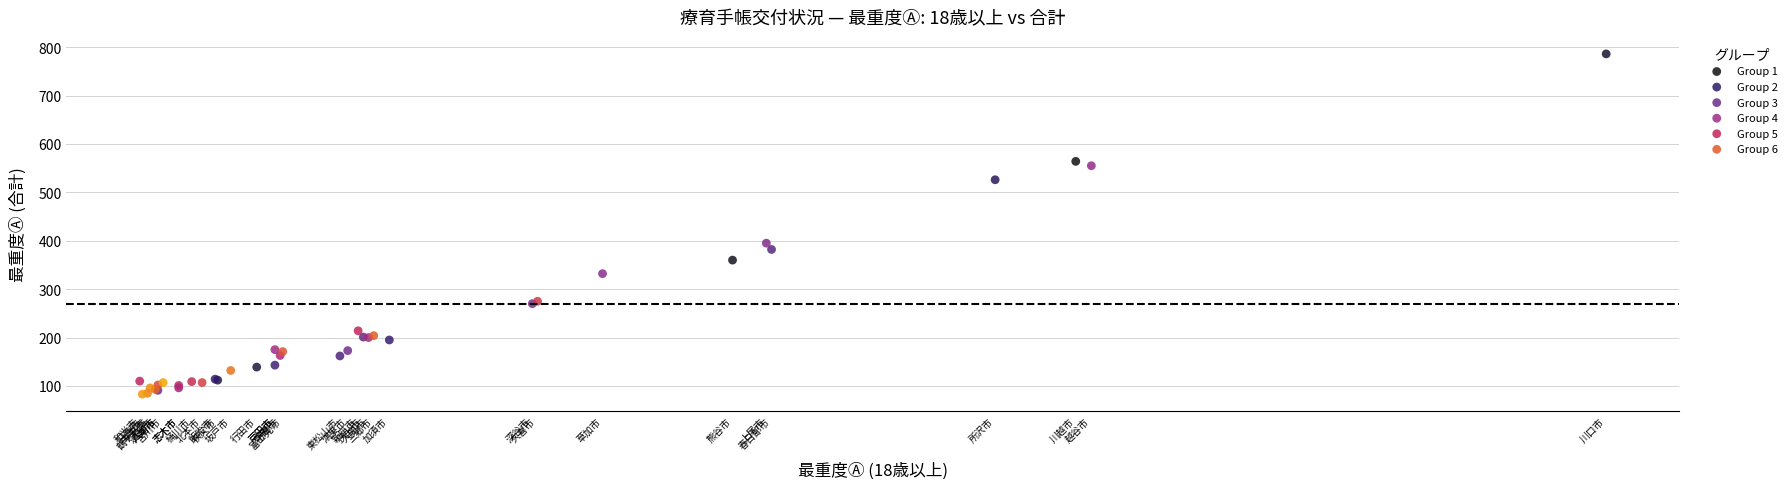

Which series has the largest Y range (max minus min)?

Group 1